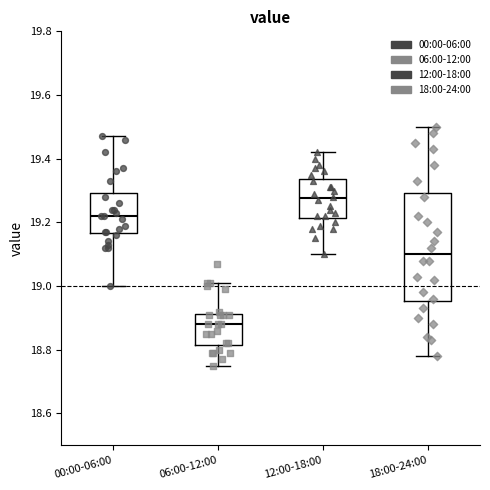

Where is the upper edge of the box for 12:00-18:00 on the y-axis? The values are not printed on the chart, so give them approximately, as read against the axis.

19.34